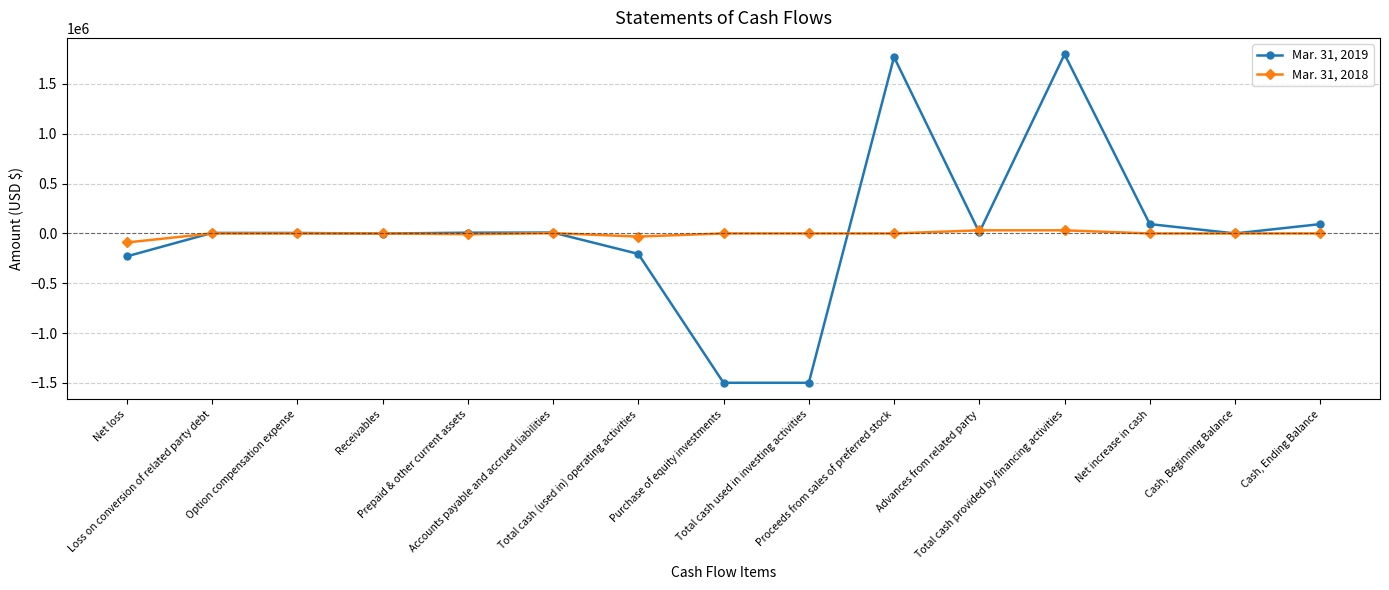

What is the difference between the maximum and second lowest values in the Mar. 31, 2019 series?

3294951